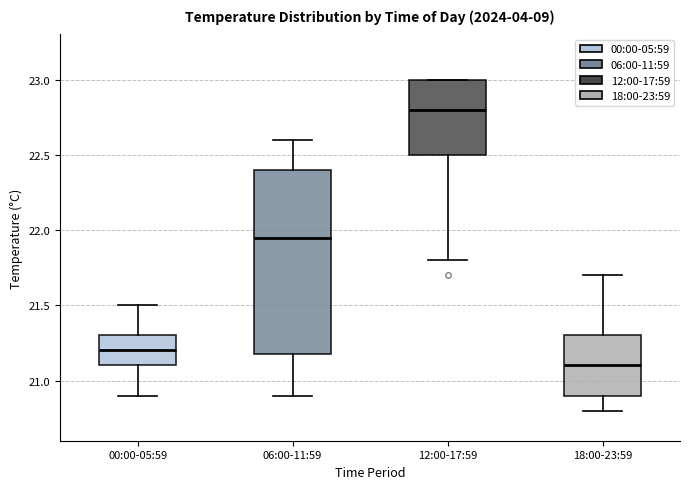

Reading left to right, read every box against the y-axis: the position of its median line, the range the box covers, and the ends of its whiskers. The values are not printed on the chart, so give them approximately, as read against the axis.

00:00-05:59: median 21.20, box 21.10 to 21.30, whiskers 20.90 to 21.50
06:00-11:59: median 21.95, box 21.20 to 22.40, whiskers 20.90 to 22.60
12:00-17:59: median 22.80, box 22.50 to 23.00, whiskers 21.80 to 23.00
18:00-23:59: median 21.10, box 20.90 to 21.30, whiskers 20.80 to 21.70